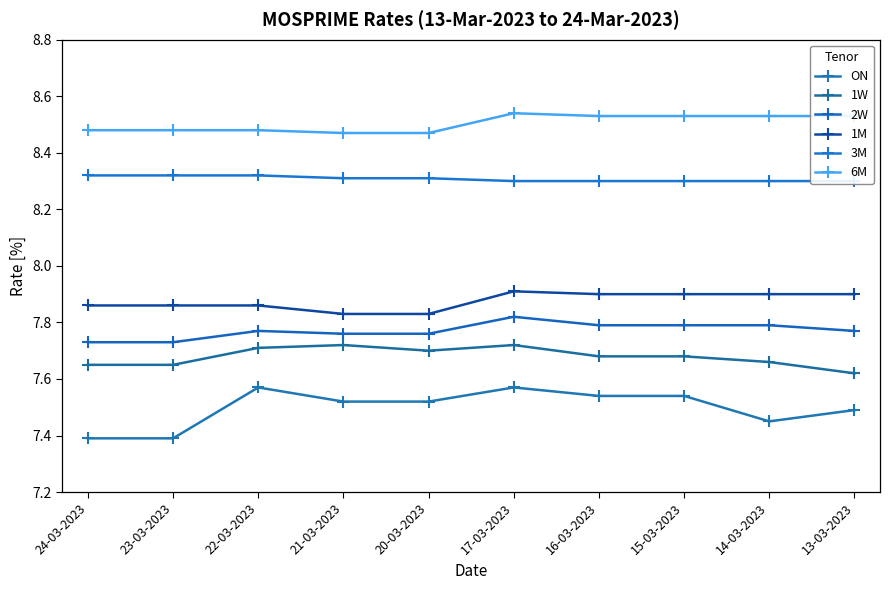

What is the total value across all series at 13-03-2023?

47.6